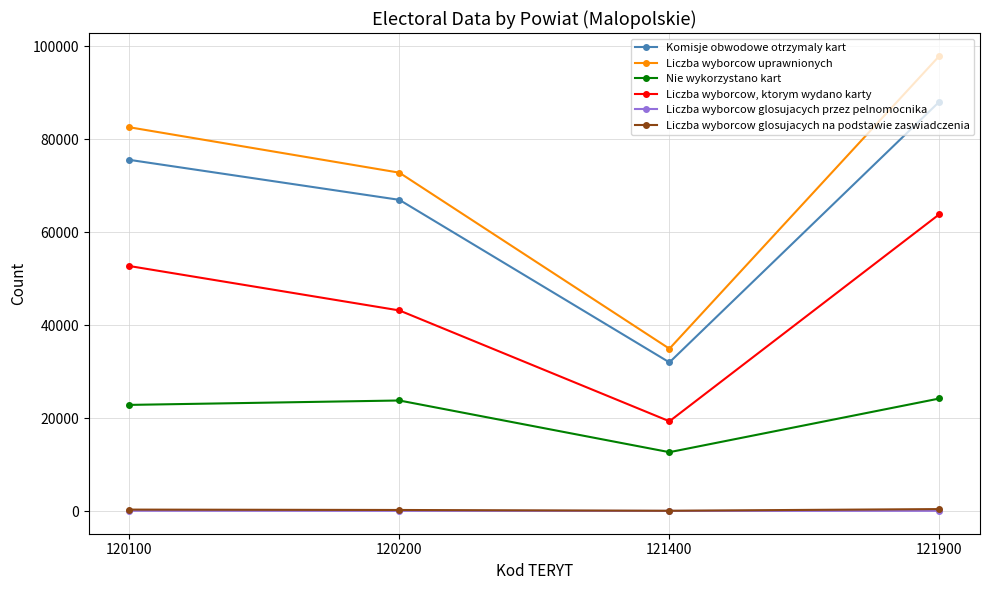

True or false: Nie wykorzystano kart and Liczba wyborcow glosujacych na podstawie zaswiadczenia intersect in this chart.

False